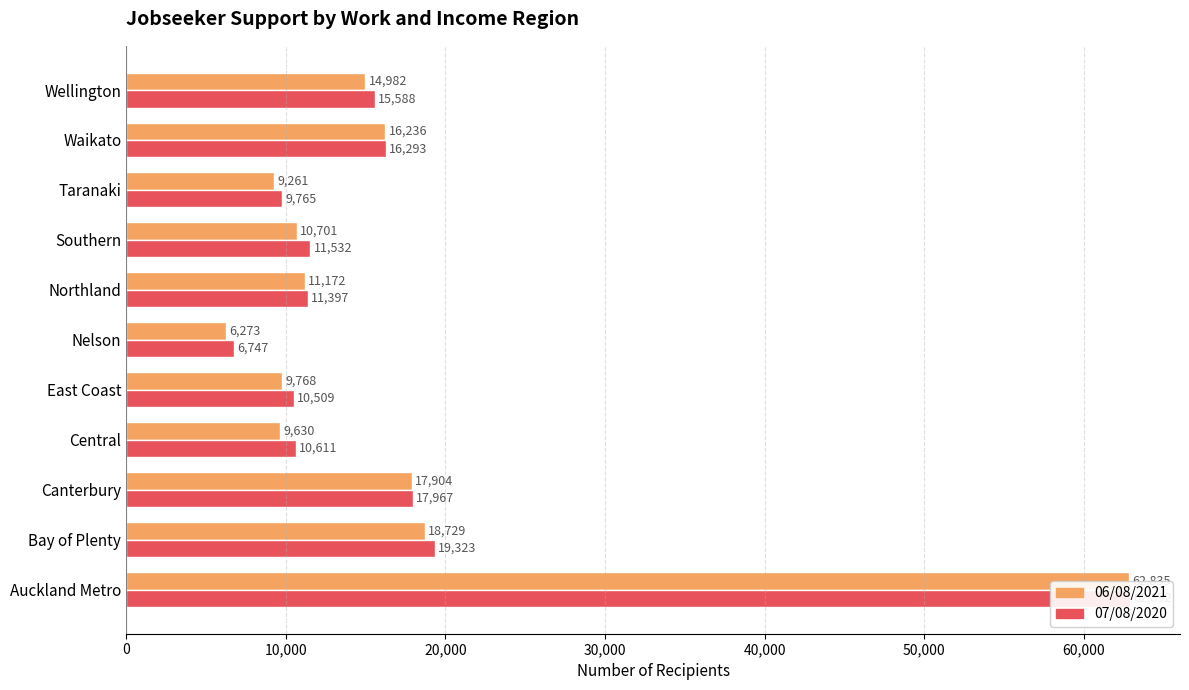

Rank the series by their average value, from highest to lowest.

07/08/2020, 06/08/2021